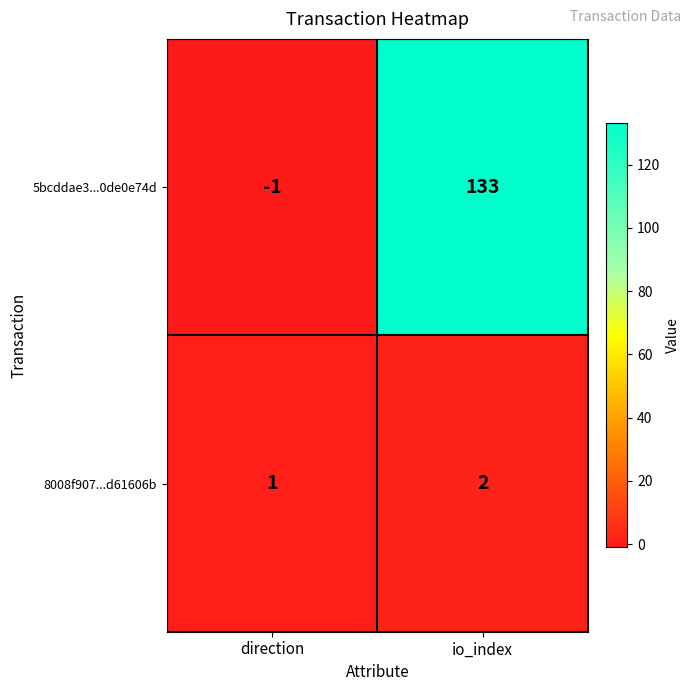

Which series has the largest total across all categories?

5bcddae3...0de0e74d